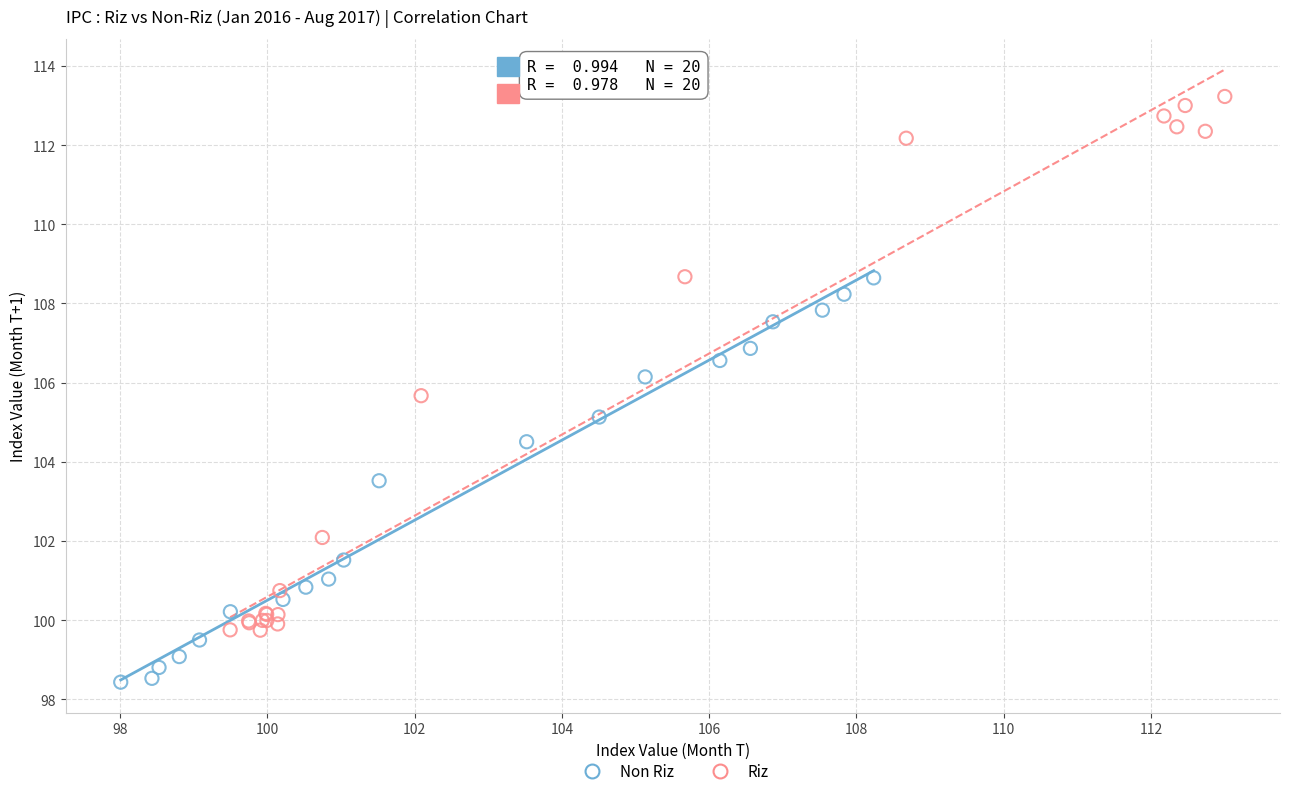

Which series reaches the maximum Y coordinate?

Riz